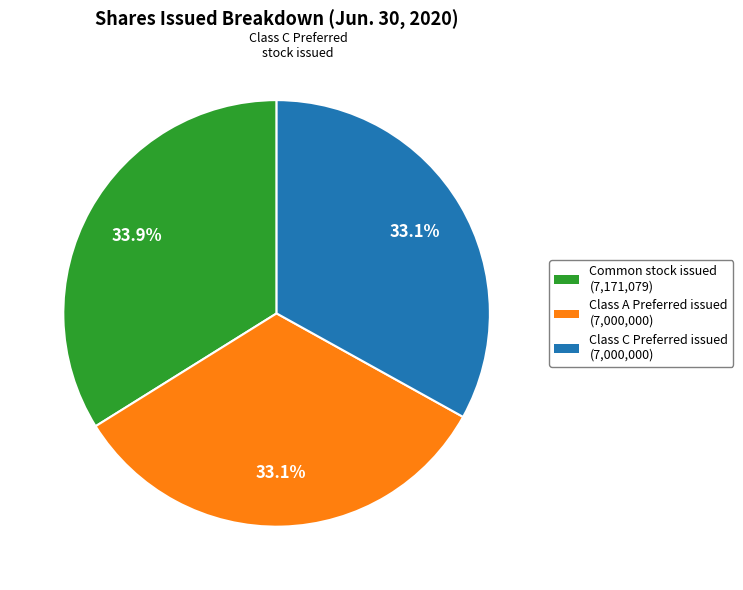

Is there a majority slice in this chart?

No